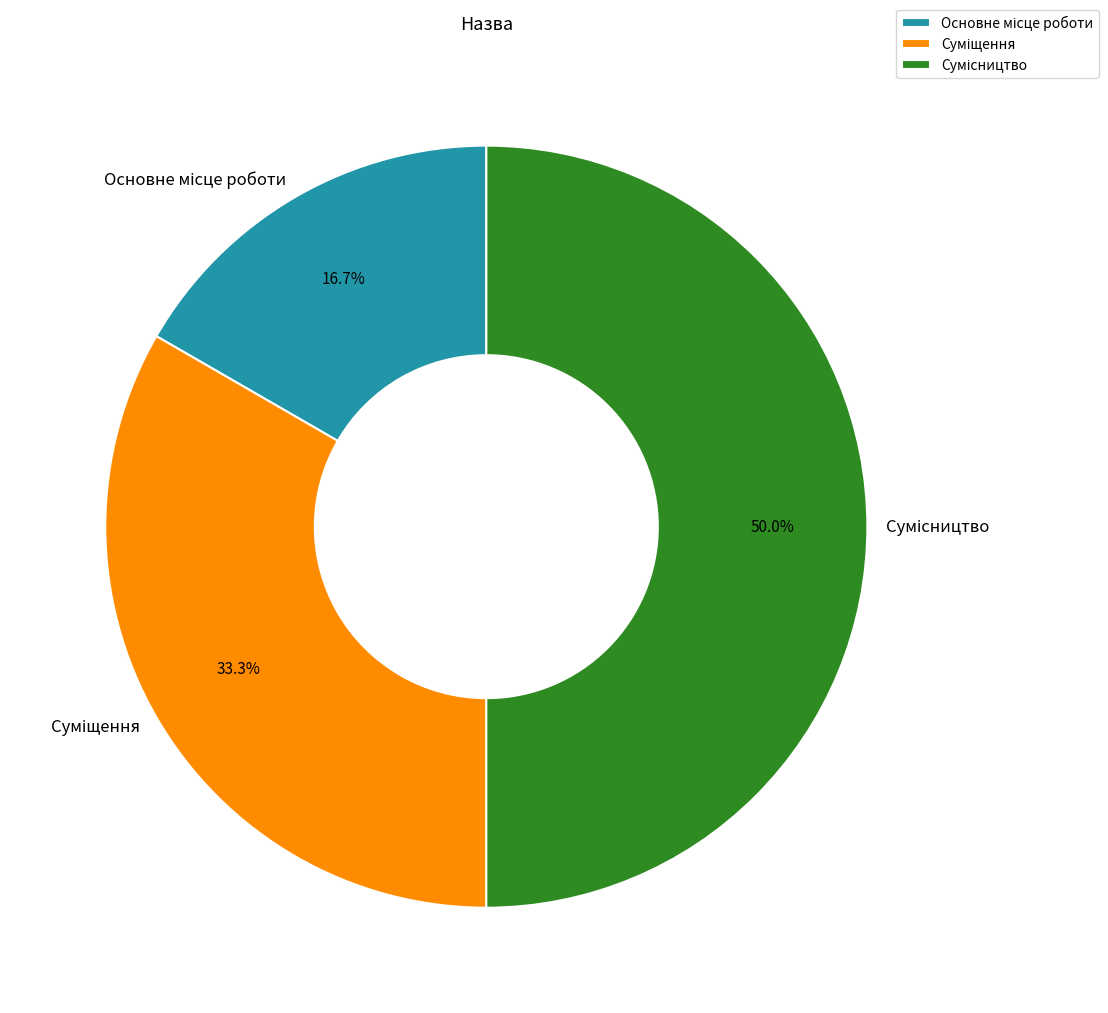

The Основне місце роботи slice represents 17% of the pie. True or false?

True